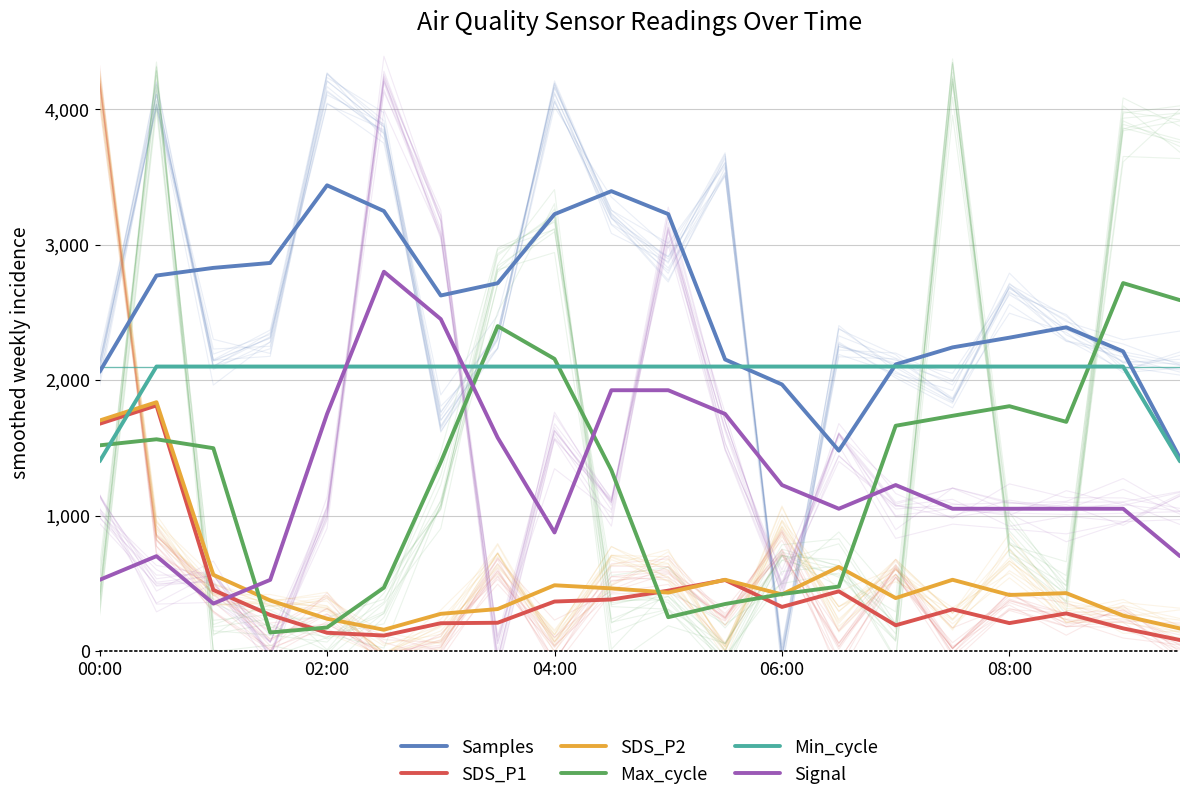

Where do SDS_P2 and SDS_P1 first cross each other?

9 and 10